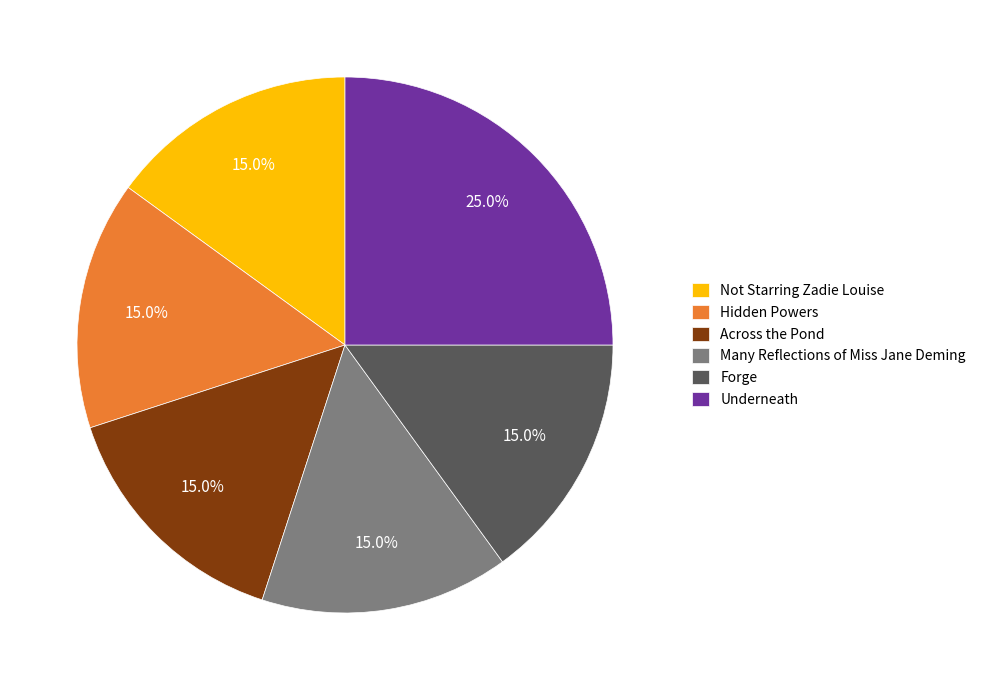

To the nearest percent, what percentage of the pie is Not Starring Zadie Louise?

15%